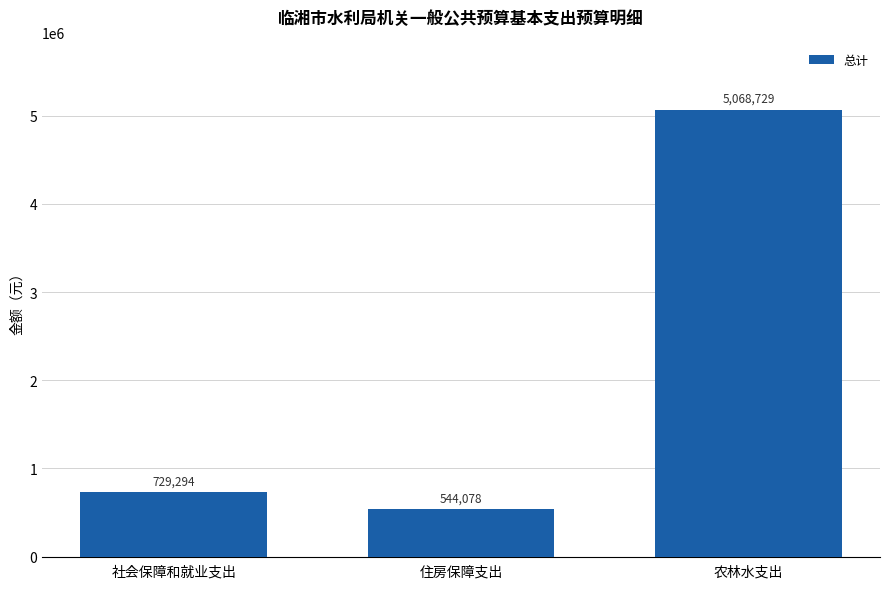

Which category has the highest value across all series?

农林水支出